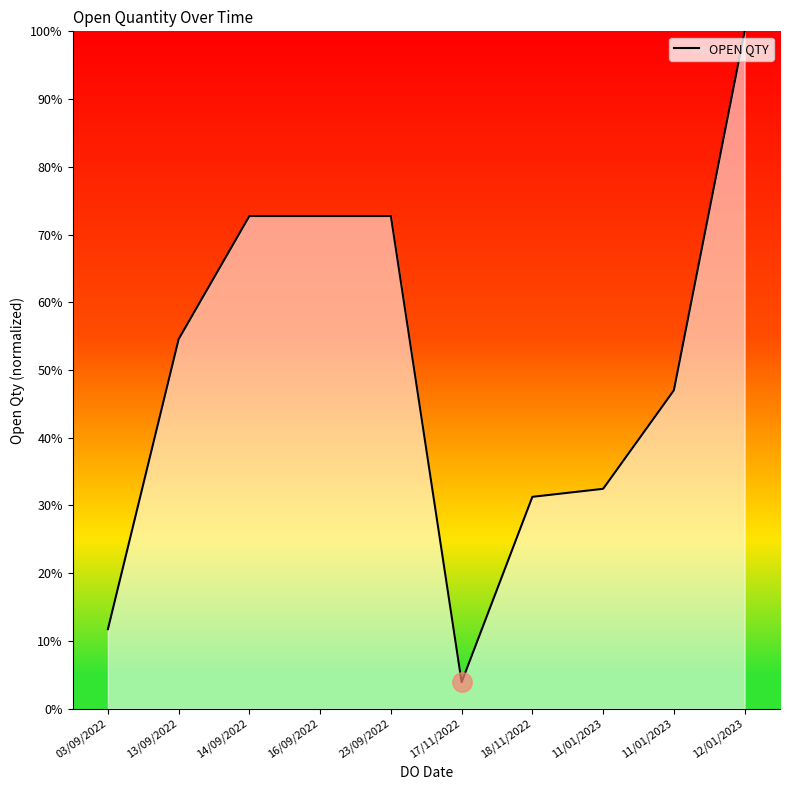

How many lines are shown in the chart?

1